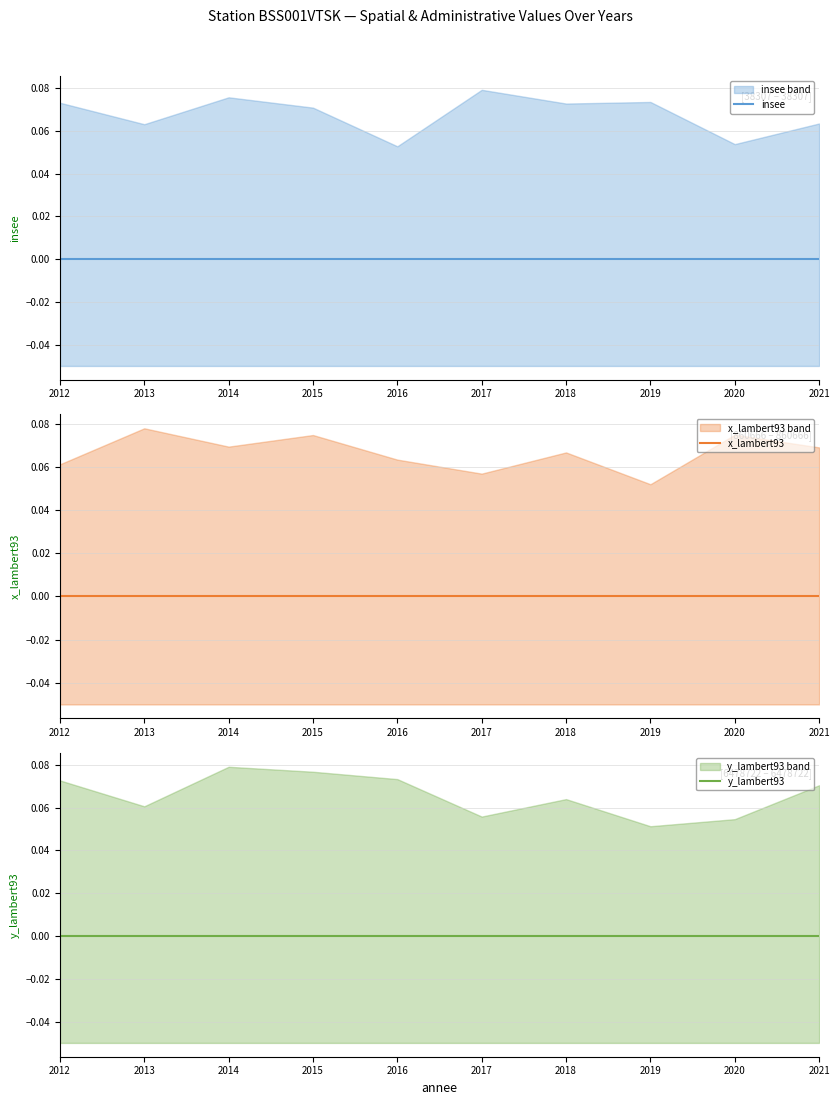

Reading right to left, list all the values displayed in this chart.

insee: 2021=38307	2020=38307	2019=38307	2018=38307	2017=38307	2016=38307	2015=38307	2014=38307	2013=38307	2012=38307
x_lambert93: 2021=860666	2020=860666	2019=860666	2018=860666	2017=860666	2016=860666	2015=860666	2014=860666	2013=860666	2012=860666
y_lambert93: 2021=6478722	2020=6478722	2019=6478722	2018=6478722	2017=6478722	2016=6478722	2015=6478722	2014=6478722	2013=6478722	2012=6478722